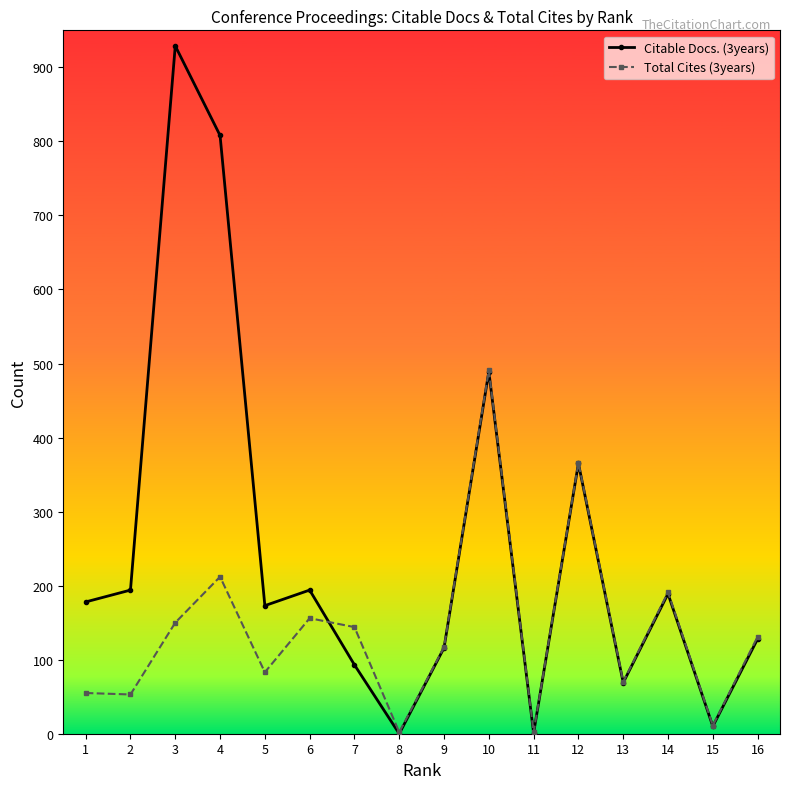

What is the greatest value displayed?

929